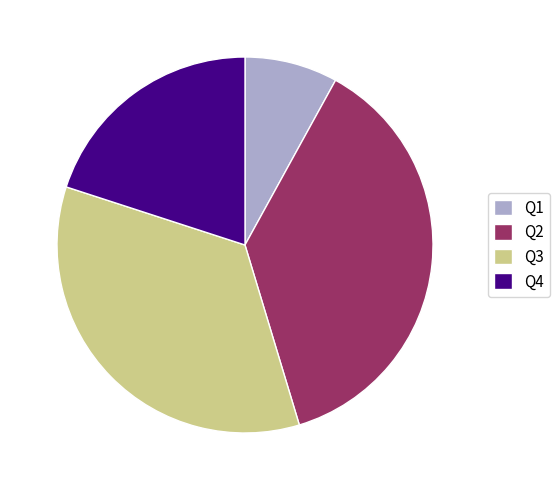

Combined, do Q3 and Q4 account for over 50%?

Yes